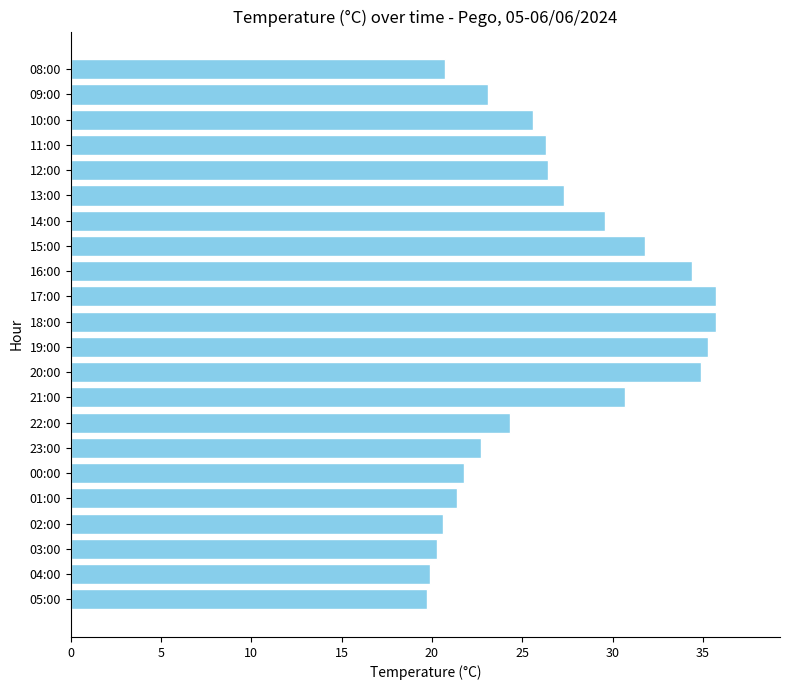

What is the smallest value displayed?

19.7